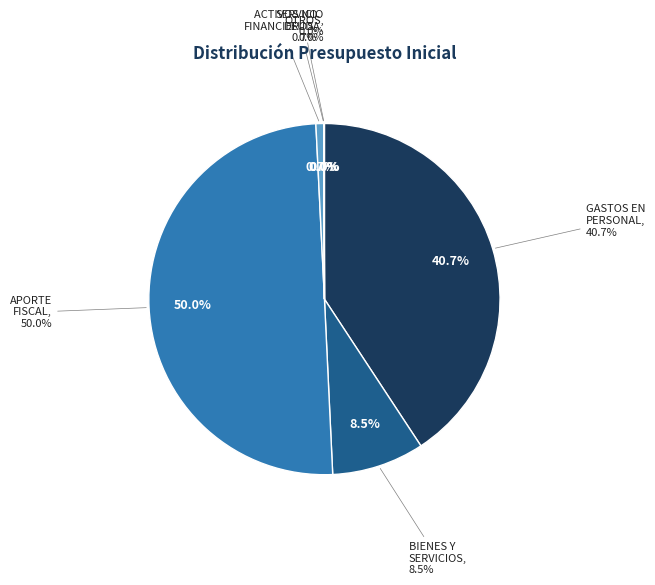

How many slices are in this pie chart?

6